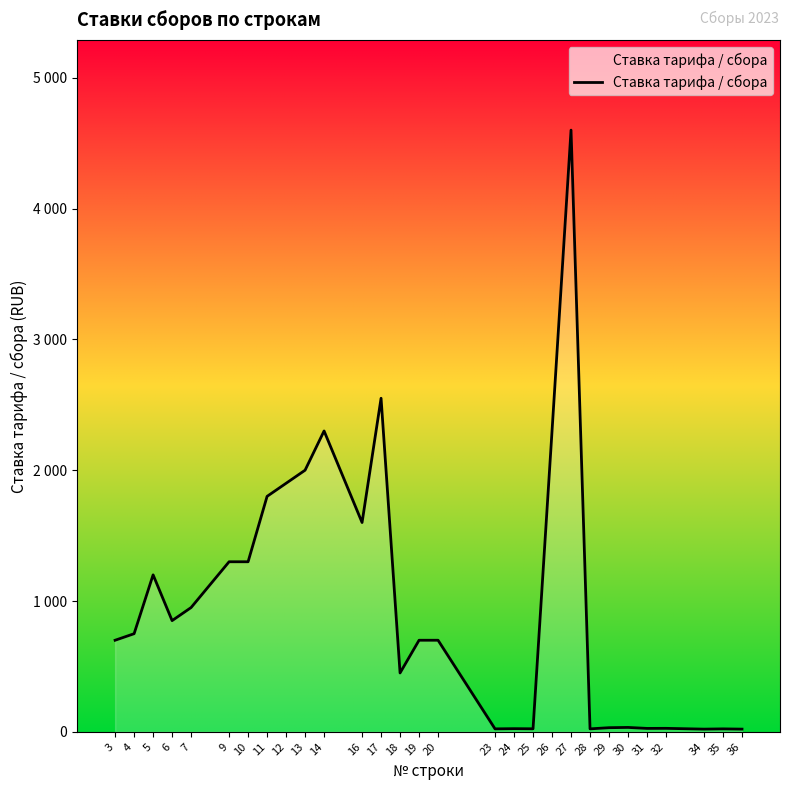

Is this an area chart (filled region under the line)?

Yes